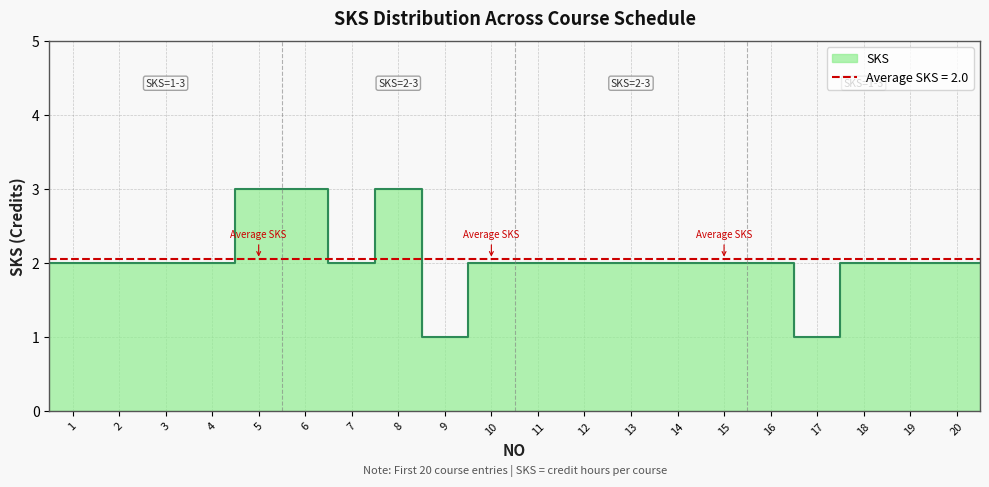

Approximately how many times larger is the value at 6 compared to 18?

1.5